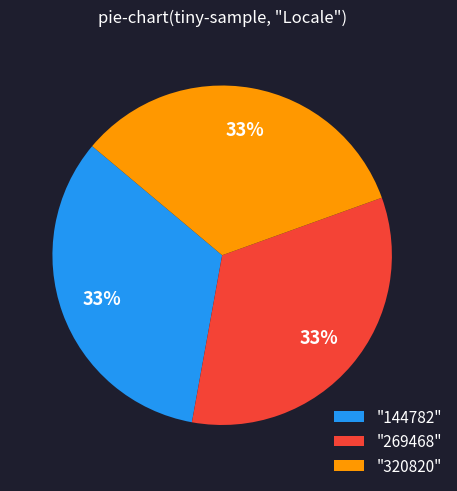

Combined, do "320820" and "144782" account for over 50%?

Yes